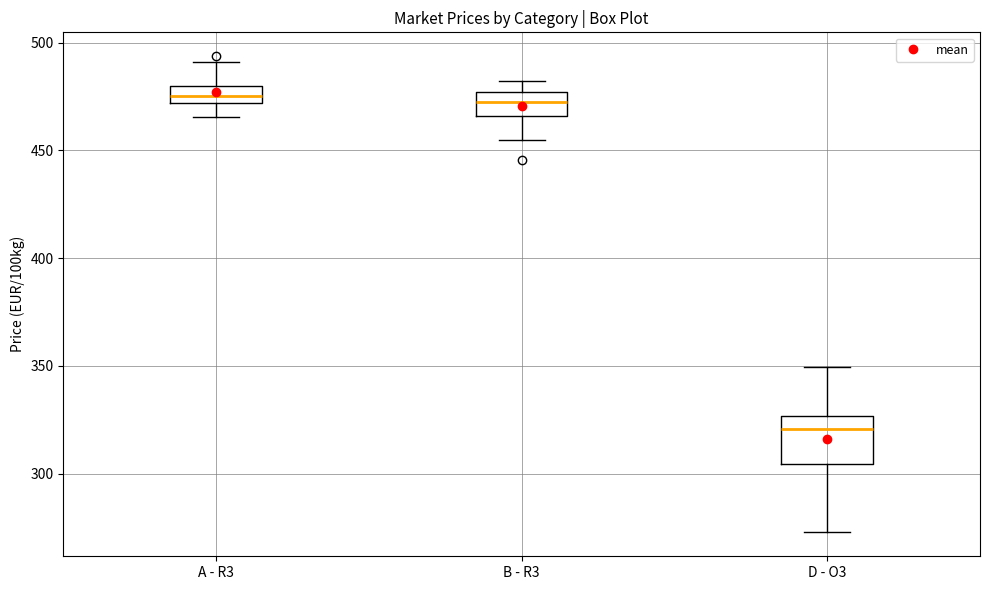

Which box has the lowest median line?

D - O3